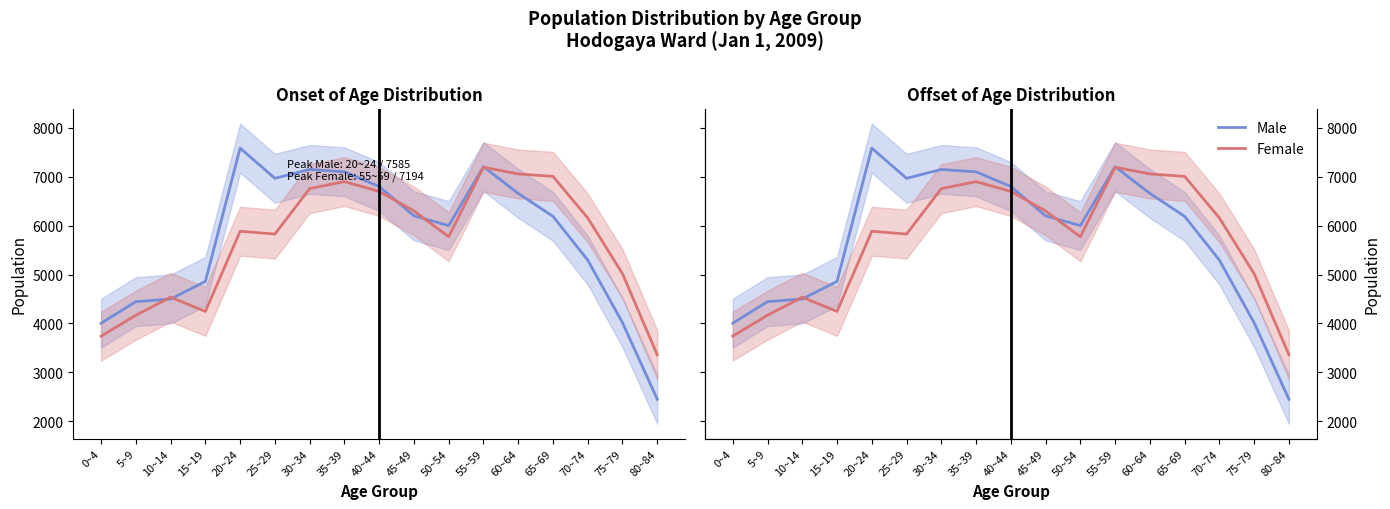

What is the highest value of the Male series?

7585